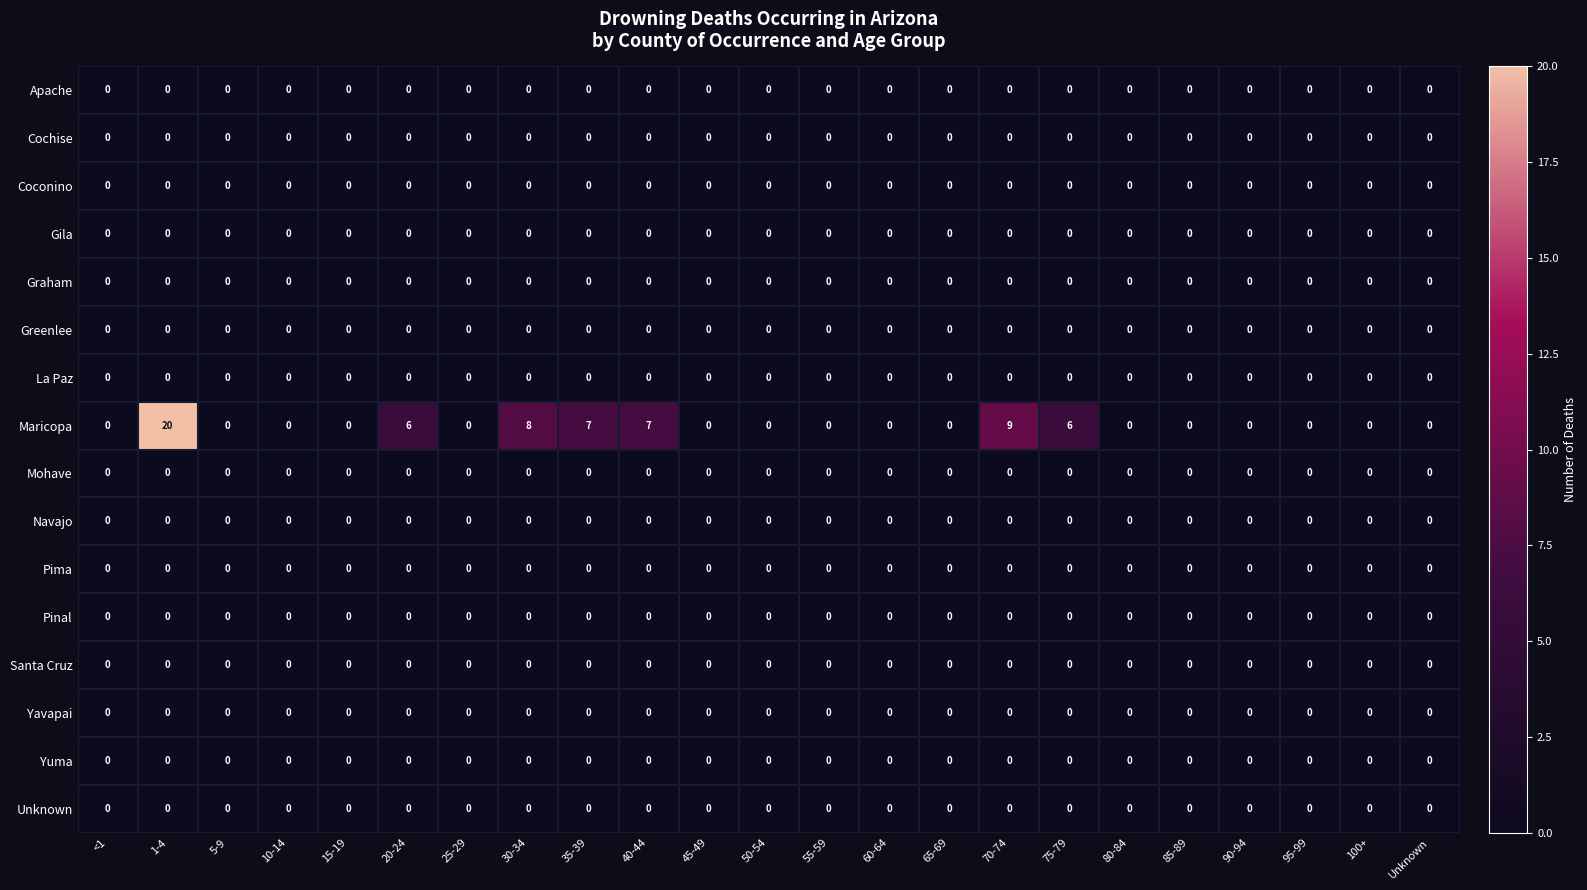

At which category is the sum across all series the highest?

1-4